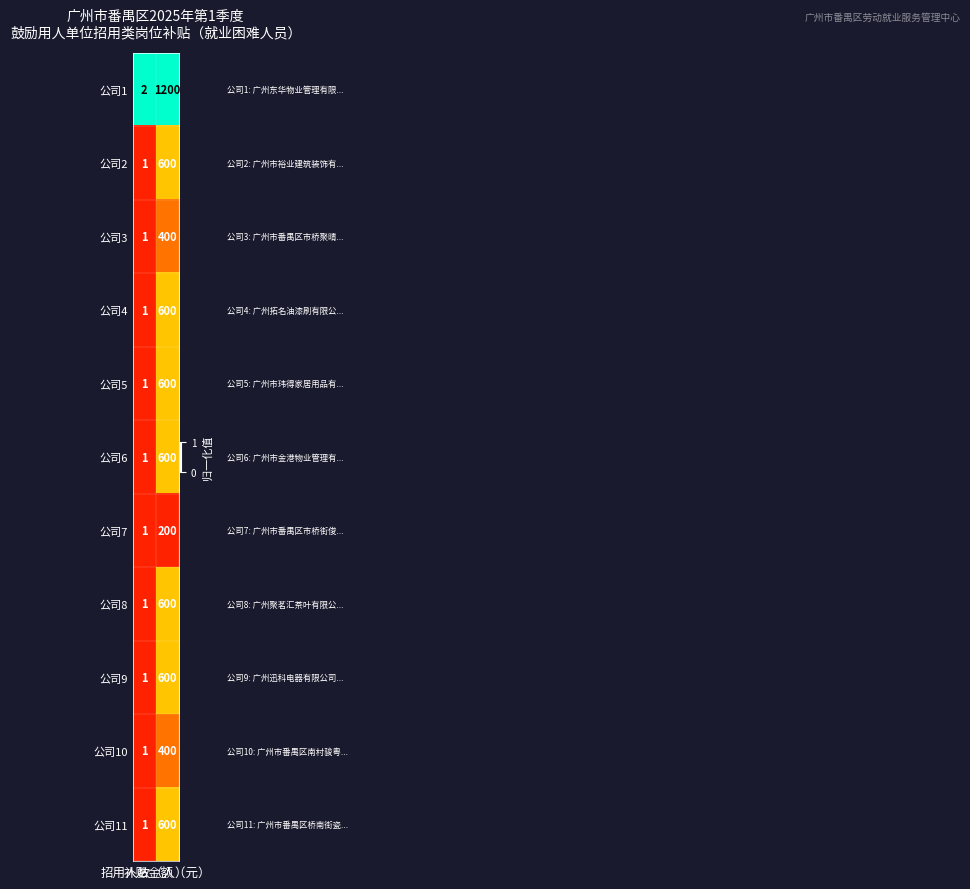

Which series has the largest total across all categories?

公司1